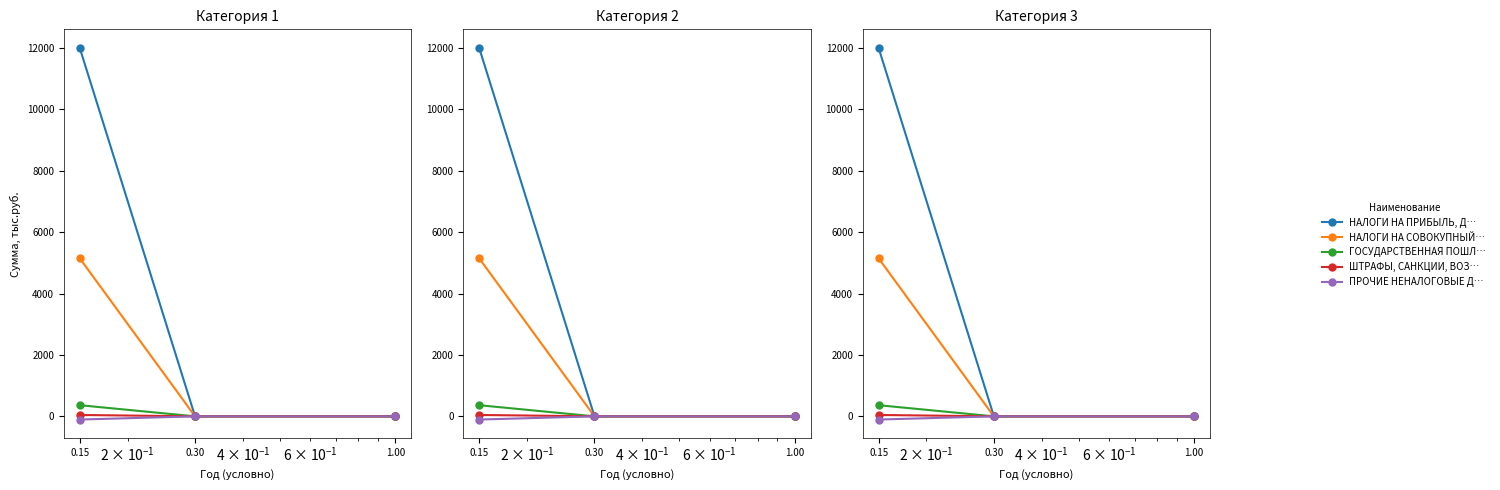

Reading right to left, extract all data points from this chart.

НАЛОГИ НА ПРИБЫЛЬ, ДОХОДЫ: 1.00=0.0	0.30=0.0	0.15=12000.0
НАЛОГИ НА СОВОКУПНЫЙ ДОХОД: 1.00=0.0	0.30=0.0	0.15=5148.1
ГОСУДАРСТВЕННАЯ ПОШЛИНА: 1.00=0.0	0.30=0.0	0.15=363.0
ШТРАФЫ, САНКЦИИ, ВОЗМЕЩЕНИЕ УЩЕРБА: 1.00=0.0	0.30=0.0	0.15=45.0
ПРОЧИЕ НЕНАЛОГОВЫЕ ДОХОДЫ: 1.00=0.0	0.30=0.0	0.15=-104.2